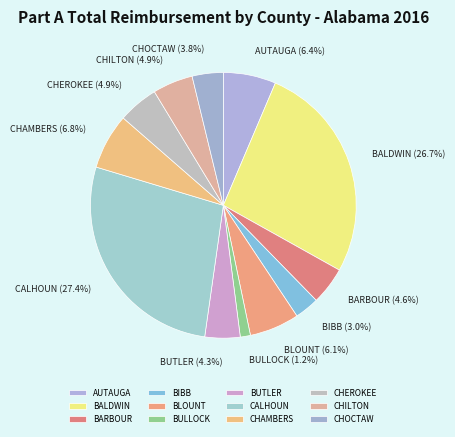

Which slice is the largest?

CALHOUN